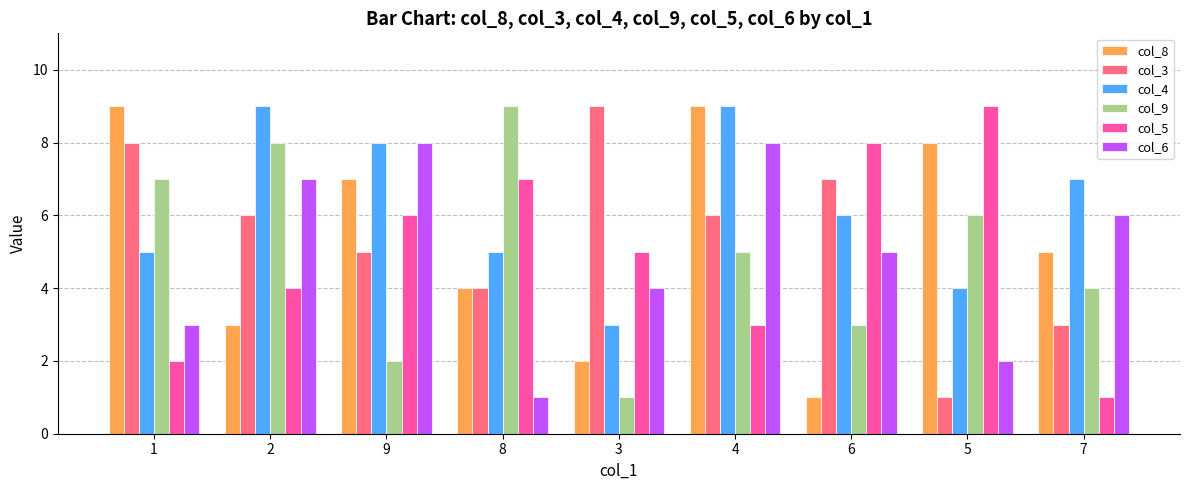

At which label does col_9 reach its peak?

8